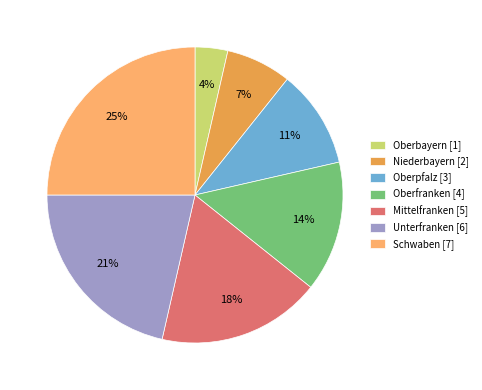

Does any single category account for the majority?

No